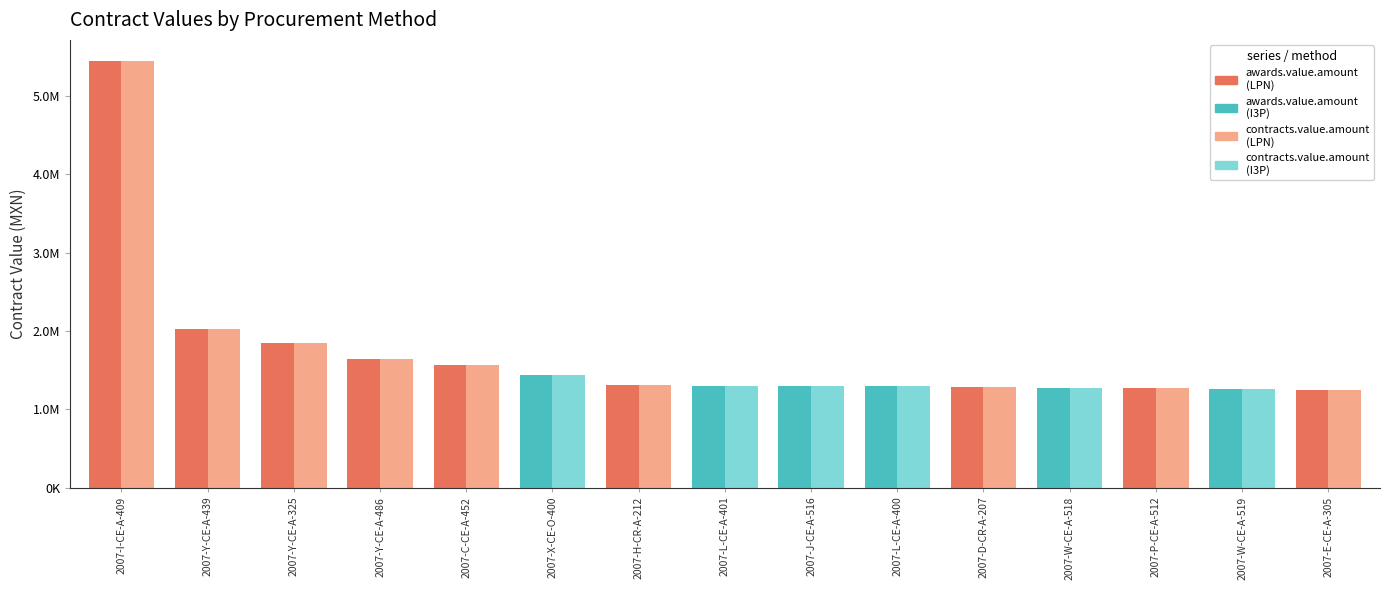

Does the chart contain stacked bars?

No